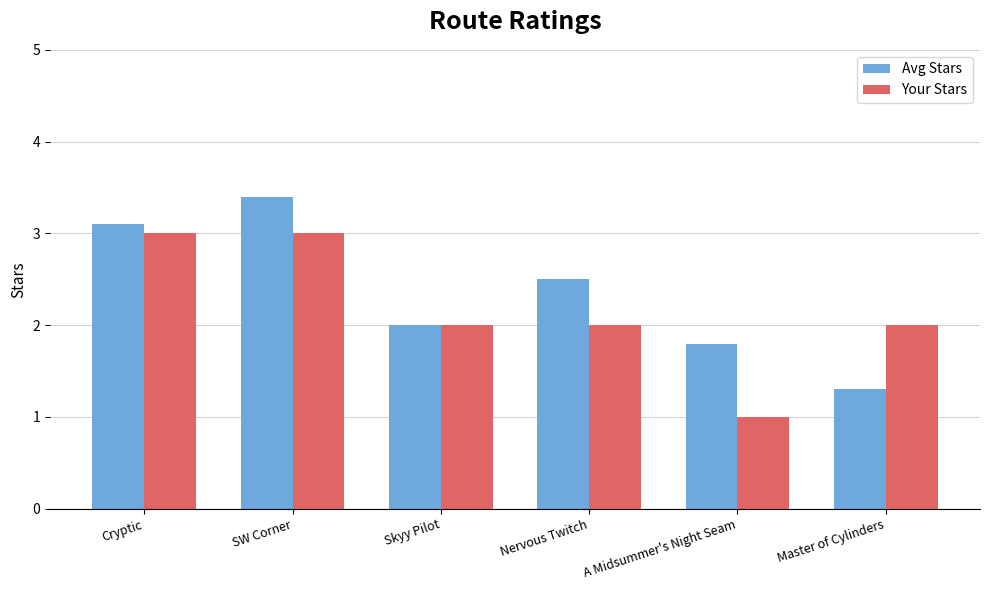

What is the label of the 4th bar from the right?

Skyy Pilot